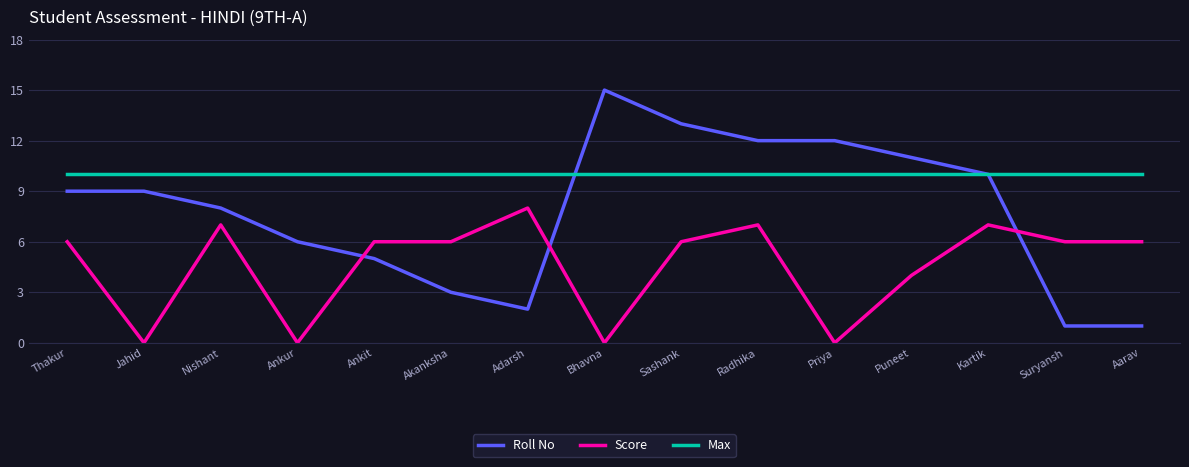

Reading left to right, what are all the values shown in this chart?

Roll No: 9	9	8	6	5	3	2	15	13	12	12	11	10	1	1
Score: 6	0	7	0	6	6	8	0	6	7	0	4	7	6	6
Max: 10	10	10	10	10	10	10	10	10	10	10	10	10	10	10